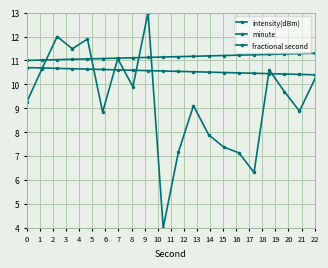

How many lines are shown in the chart?

3